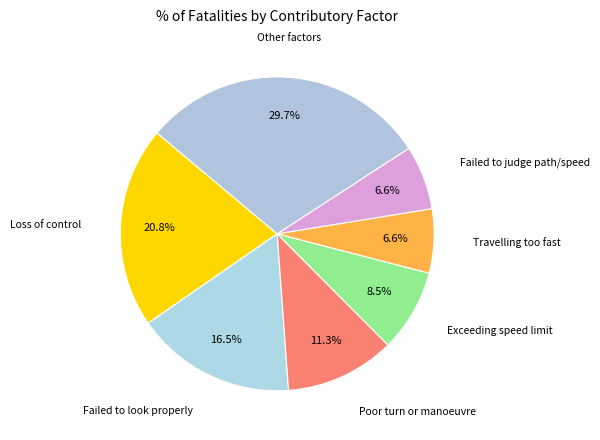

Is there a majority slice in this chart?

No